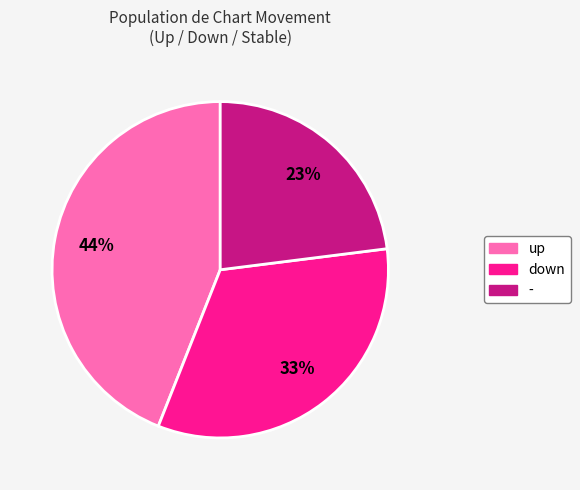

Which has a higher value, down or -?

down